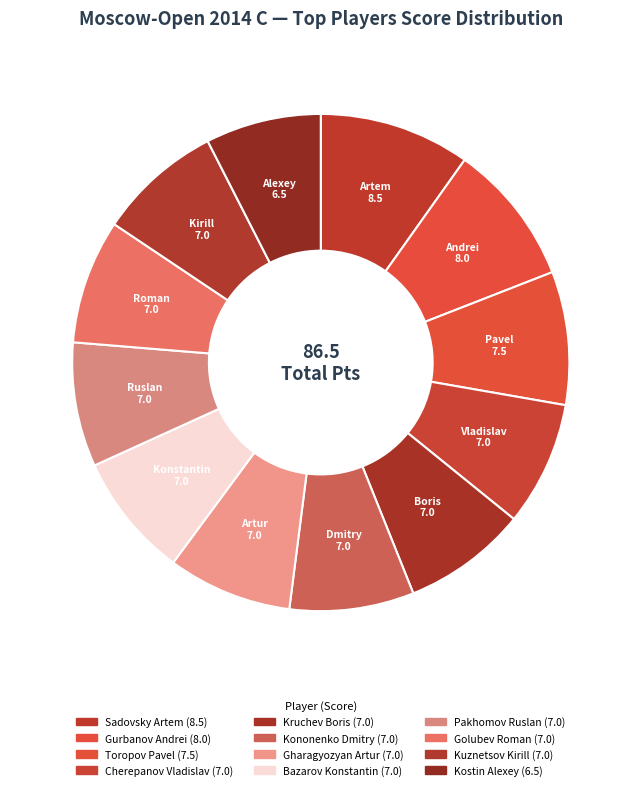

How many slices are in this pie chart?

12